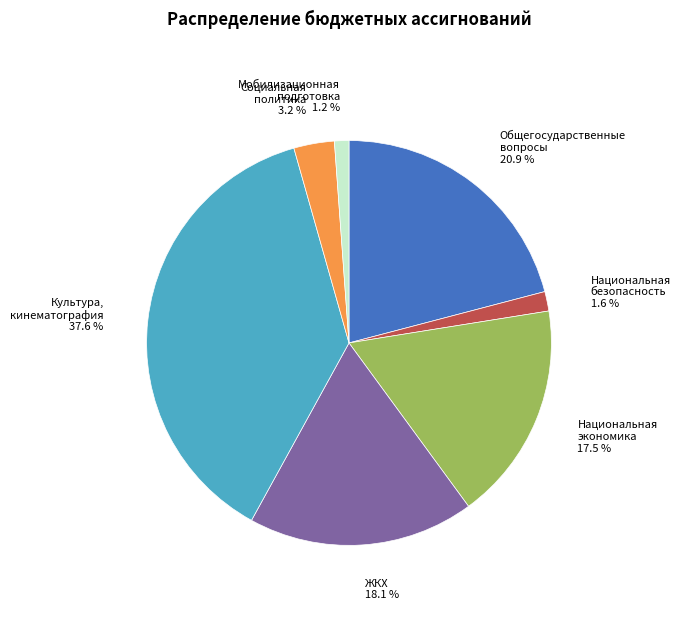

Does any single category account for the majority?

No